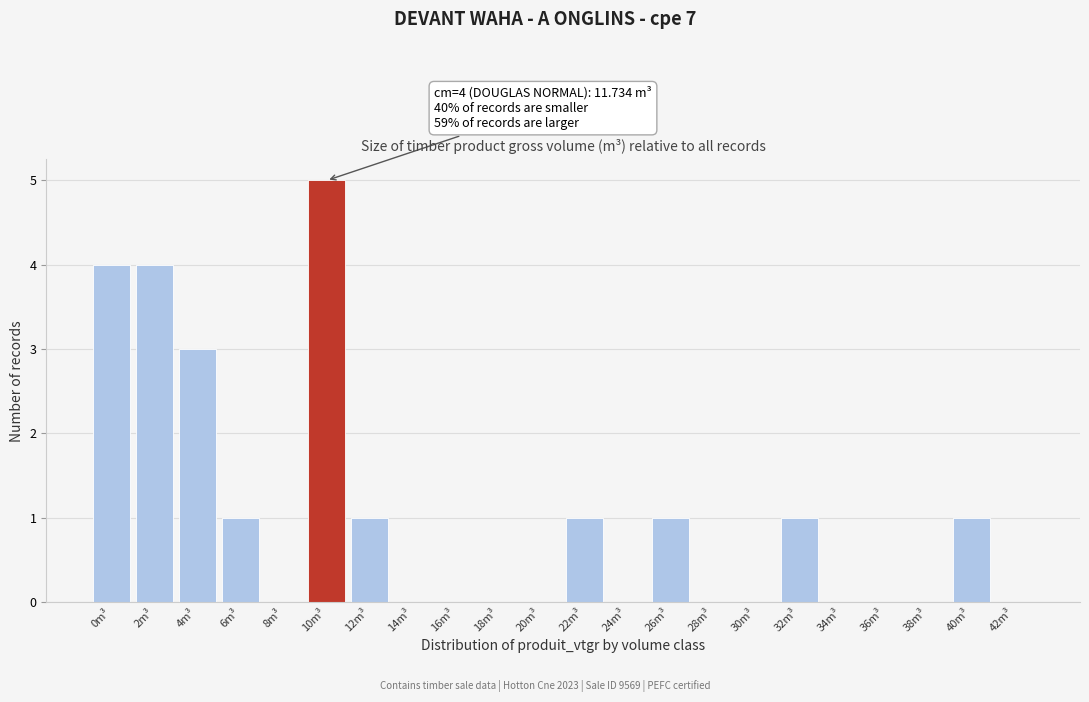

Reading left to right, list all the values displayed in this chart.

0m³=4	2m³=4	4m³=3	6m³=1	8m³=0	10m³=5	12m³=1	14m³=0	16m³=0	18m³=0	20m³=0	22m³=1	24m³=0	26m³=1	28m³=0	30m³=0	32m³=1	34m³=0	36m³=0	38m³=0	40m³=1	42m³=0